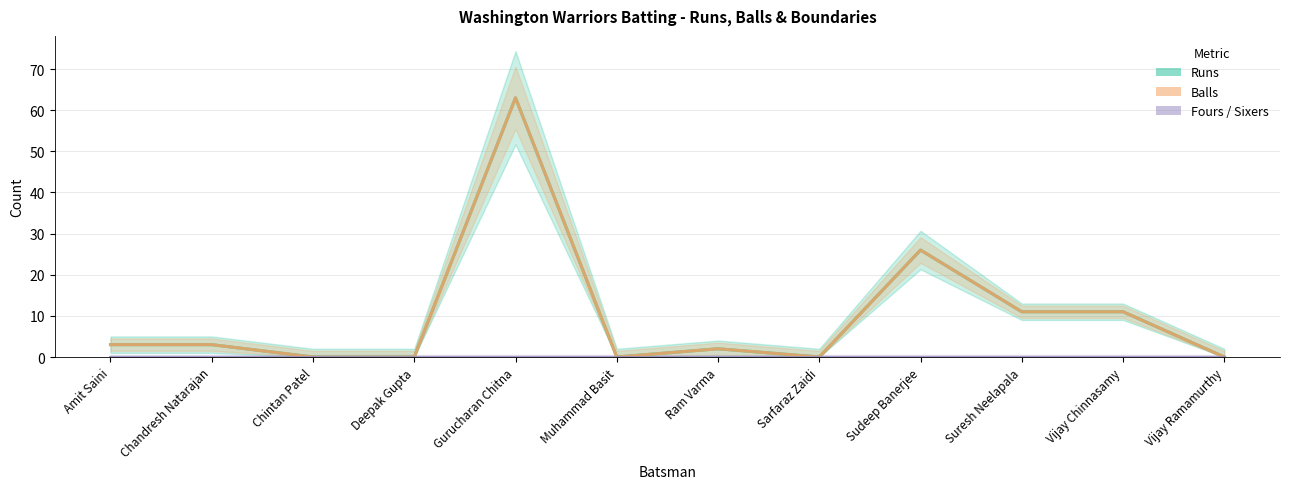

Is it true that Balls equals 34 at Chintan Patel?

False